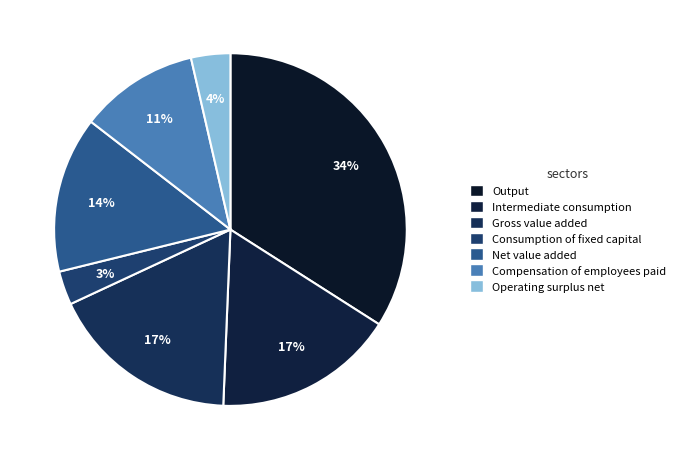

To the nearest percent, what portion does Consumption of fixed capital represent?

3%